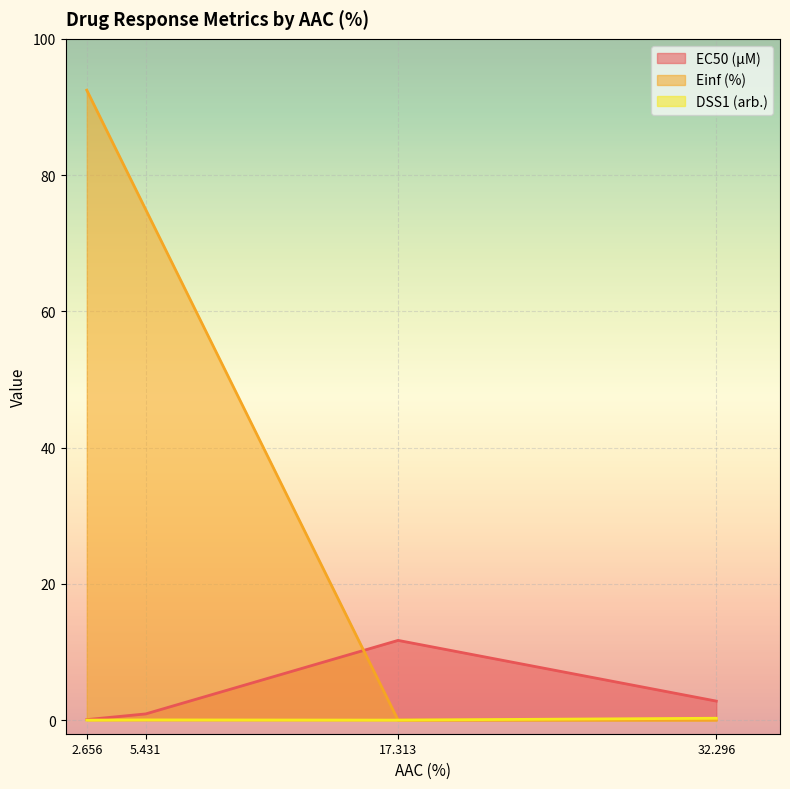

Is it true that EC50 (µM) equals 0.9 at 5.431?

True